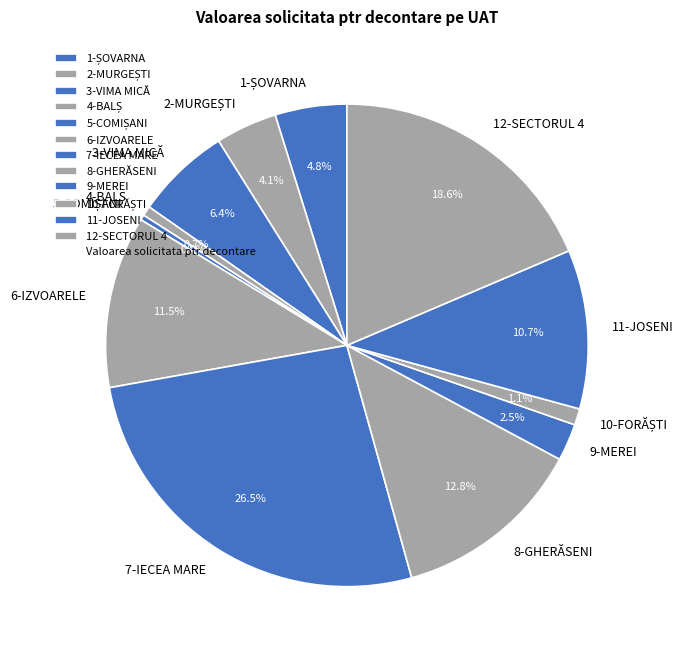

To the nearest percent, what portion does 8-GHERĂSENI represent?

13%